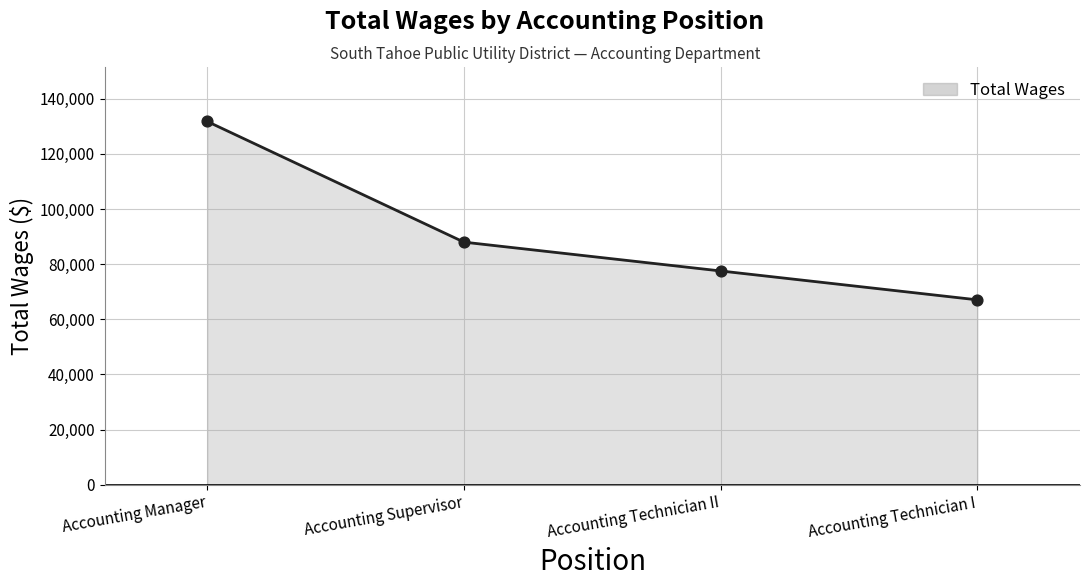

Approximately how many times larger is the value at Accounting Technician I compared to Accounting Supervisor?

0.8